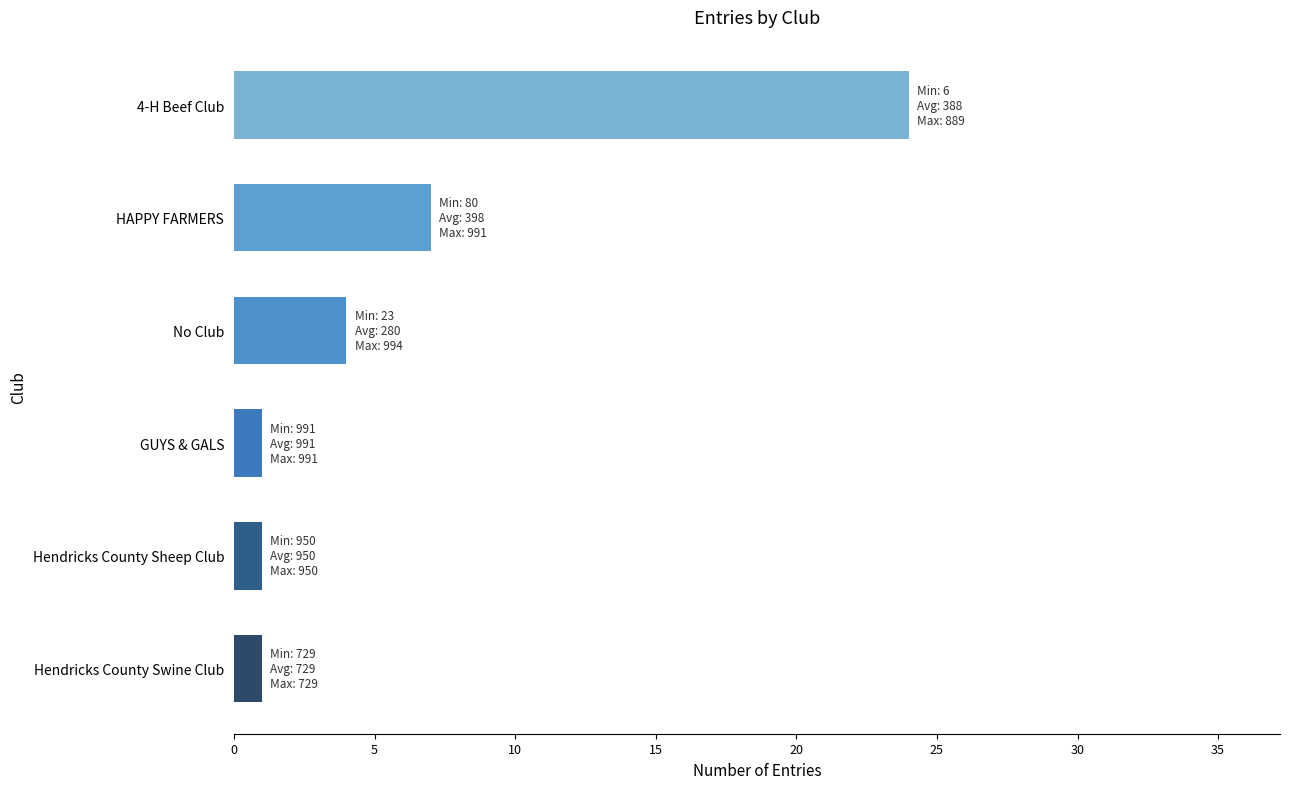

How many data points does each series have?

6